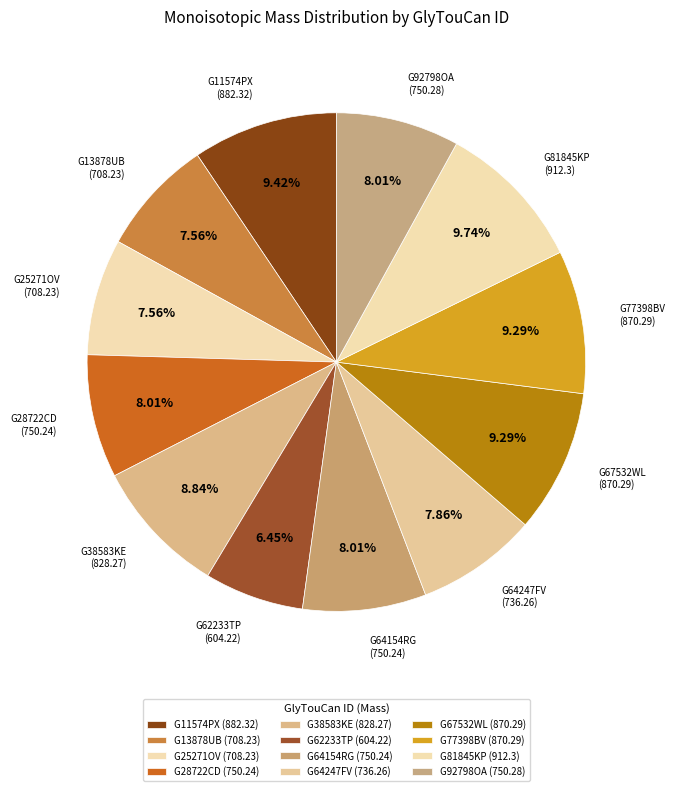

Count the number of slices in the pie.

12